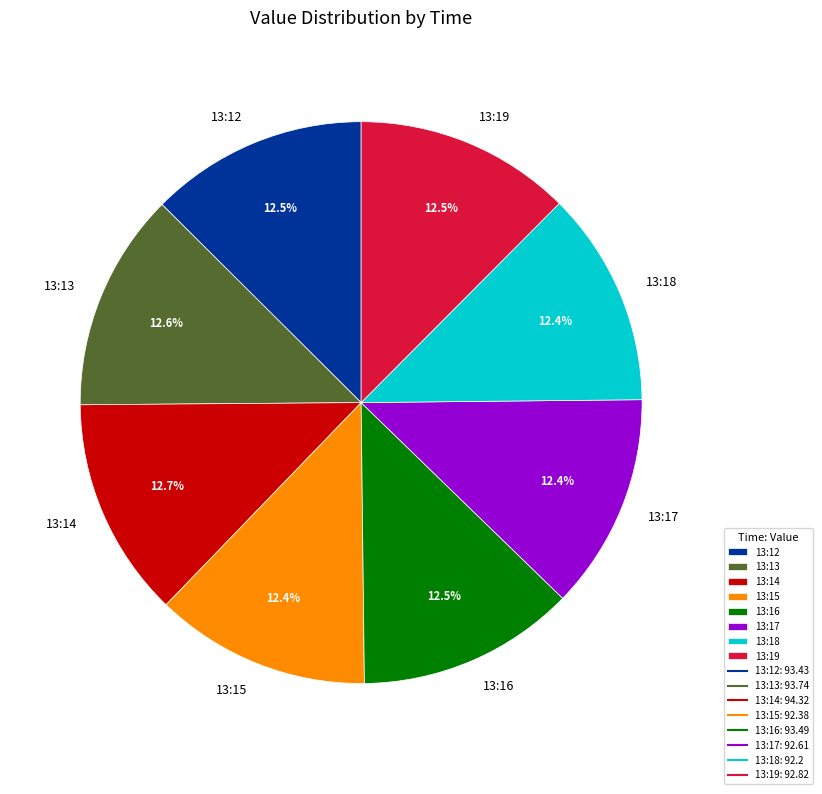

Is there a majority slice in this chart?

No